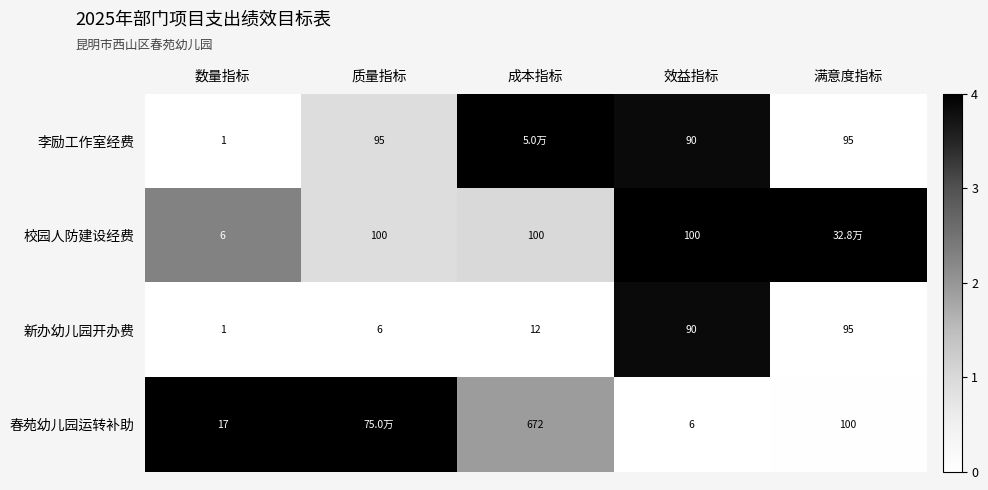

Is the value of 李励工作室经费 at 满意度指标 greater than the value of 新办幼儿园开办费 at 数量指标?

Yes